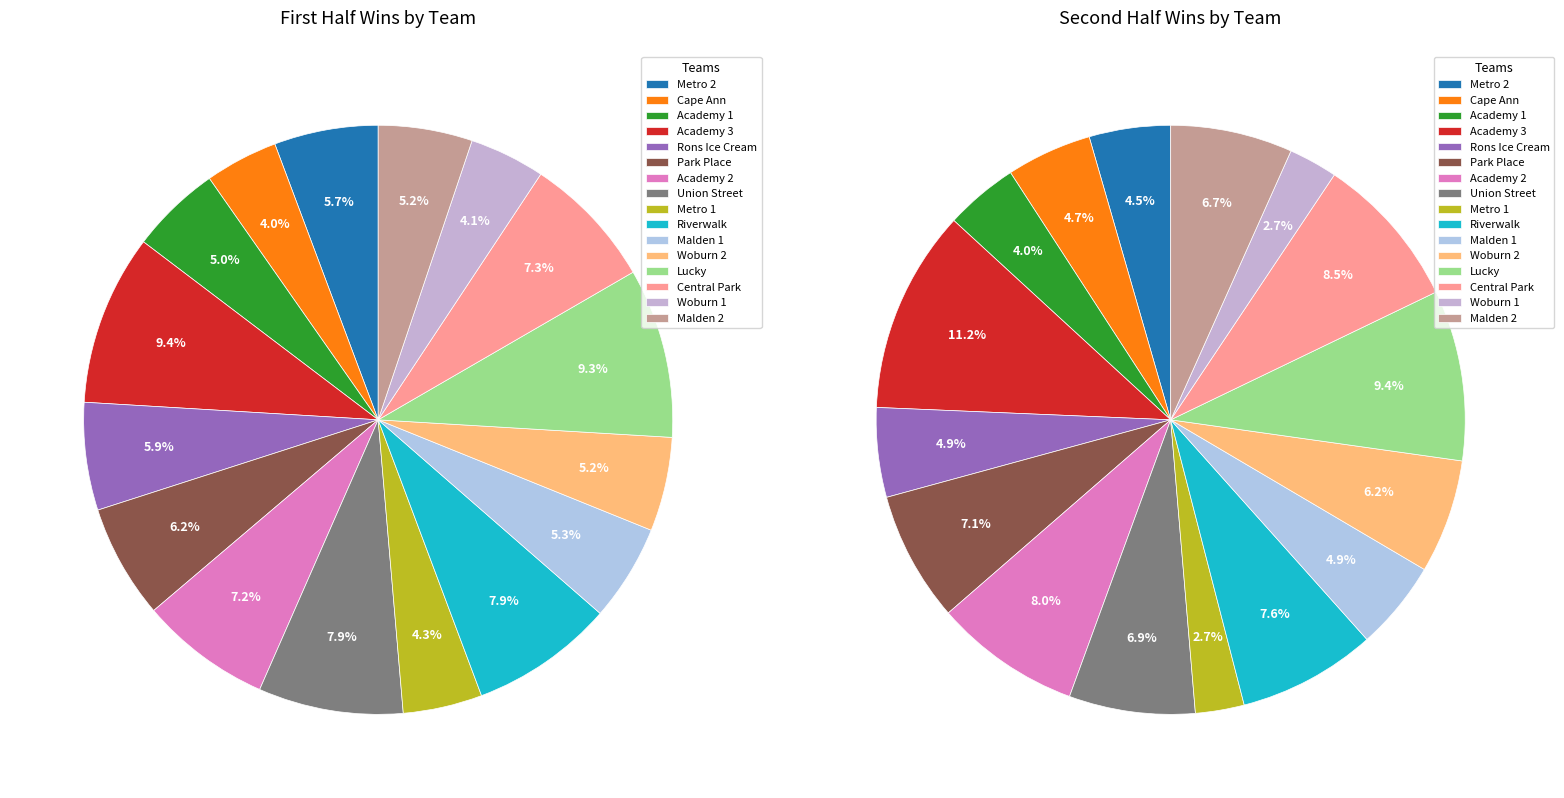

Count the number of slices in the pie.

16